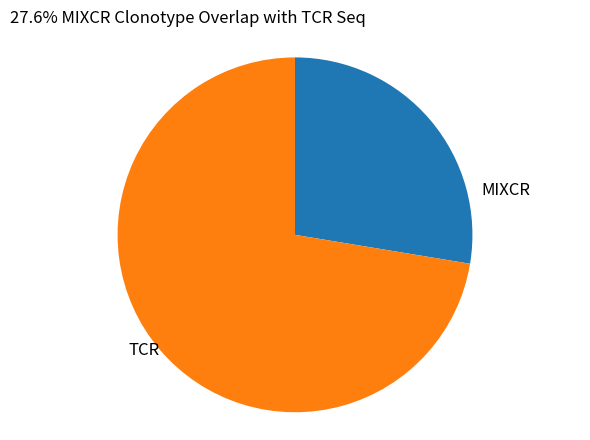

Approximately how many times larger is the value at MIXCR compared to TCR?

0.4